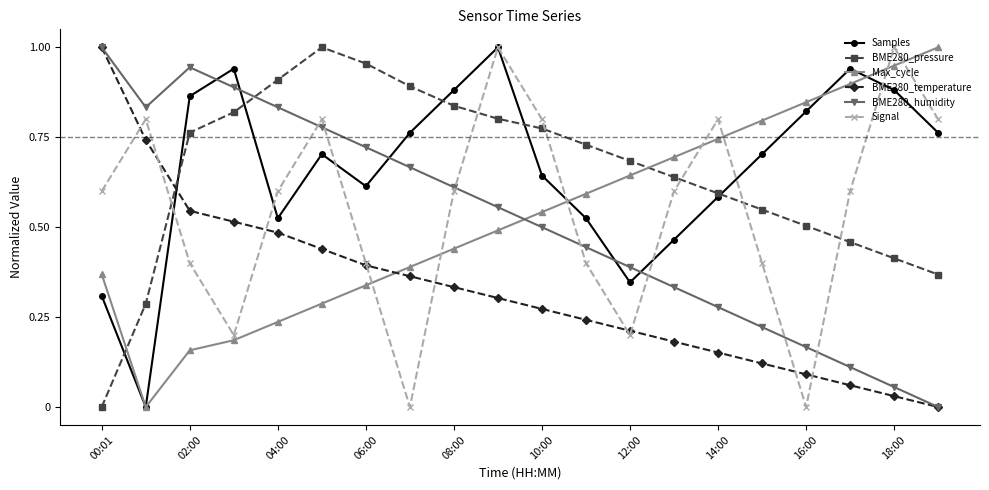

True or false: BME280_pressure has more than 0 points higher than both neighbors.

True